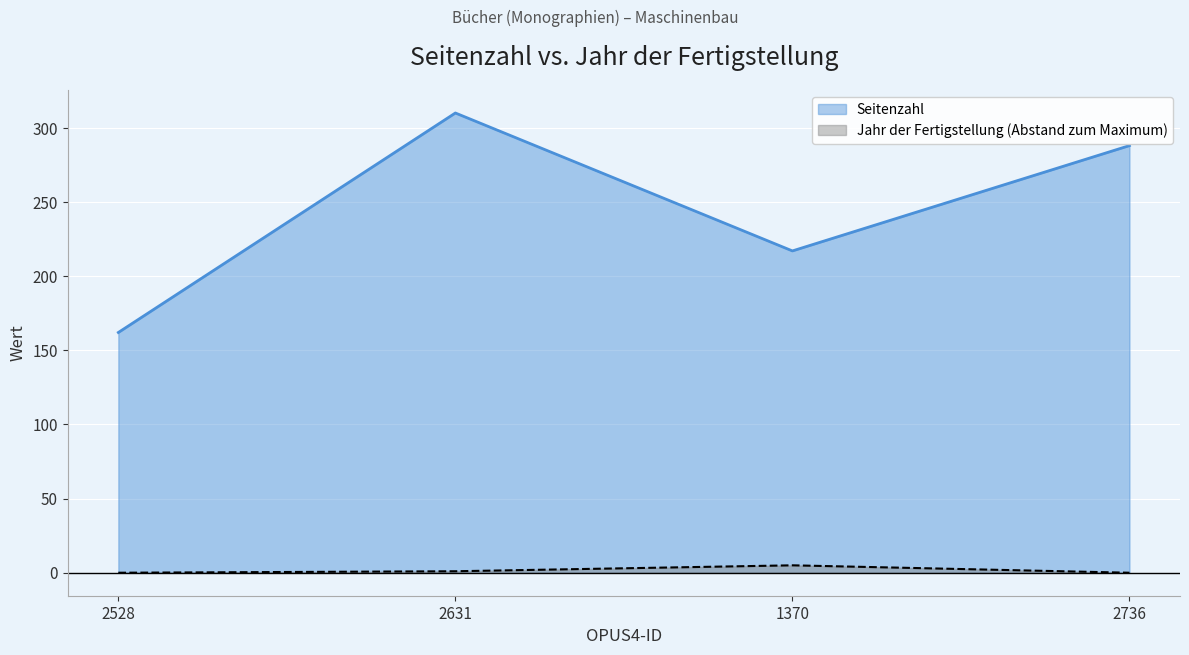

Which label corresponds to the largest value in the chart?

2631